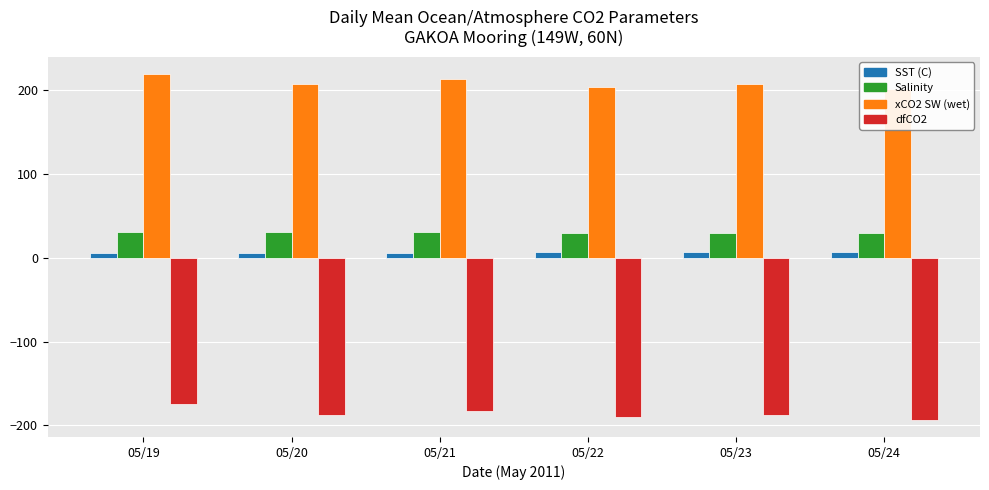

What is the average value of the Salinity series?

30.6